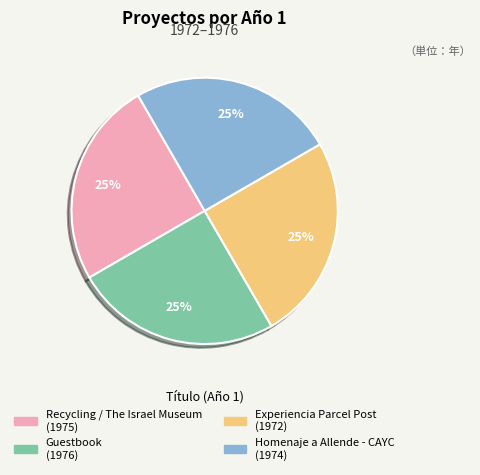

What is the ratio of the value at Experiencia Parcel Post to the value at Homenaje a Allende - CAYC?

1.0